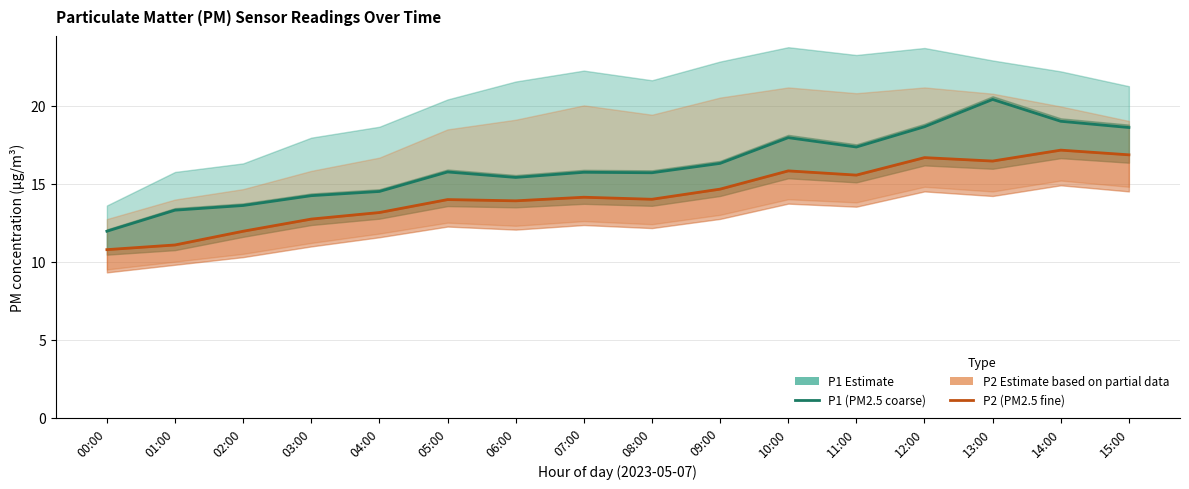

Reading left to right, what are all the values shown in this chart?

P1 (PM2.5 coarse) Estimate: 00:00=11.9	01:00=13.3	02:00=13.6	03:00=14.2	04:00=14.5	05:00=15.8	06:00=15.4	07:00=15.7	08:00=15.7	09:00=16.3	10:00=17.9	11:00=17.4	12:00=18.6	13:00=20.4	14:00=19.0	15:00=18.6
P2 (PM2.5 fine) Estimate based on partial data: 00:00=10.8	01:00=11.1	02:00=11.9	03:00=12.7	04:00=13.2	05:00=14.0	06:00=13.9	07:00=14.1	08:00=14.0	09:00=14.7	10:00=15.8	11:00=15.6	12:00=16.7	13:00=16.4	14:00=17.1	15:00=16.9